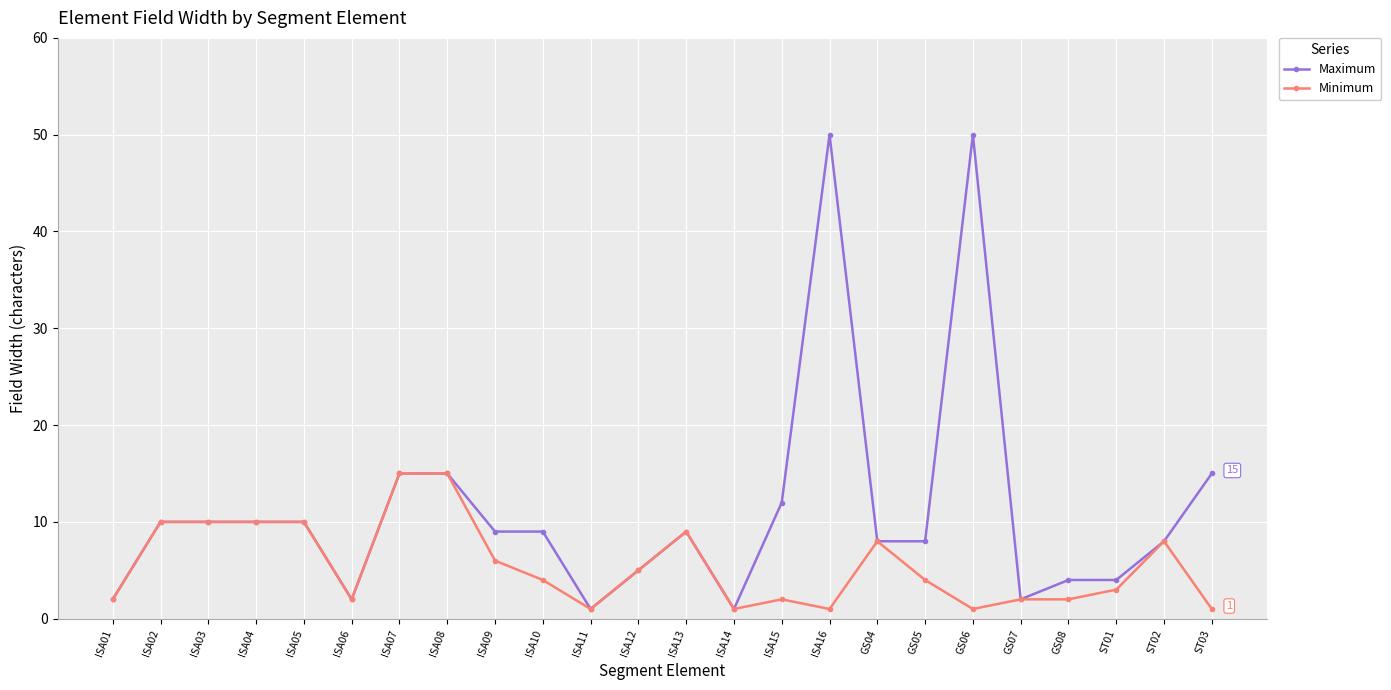

List the series in order of their peak value, highest first.

Maximum, Minimum